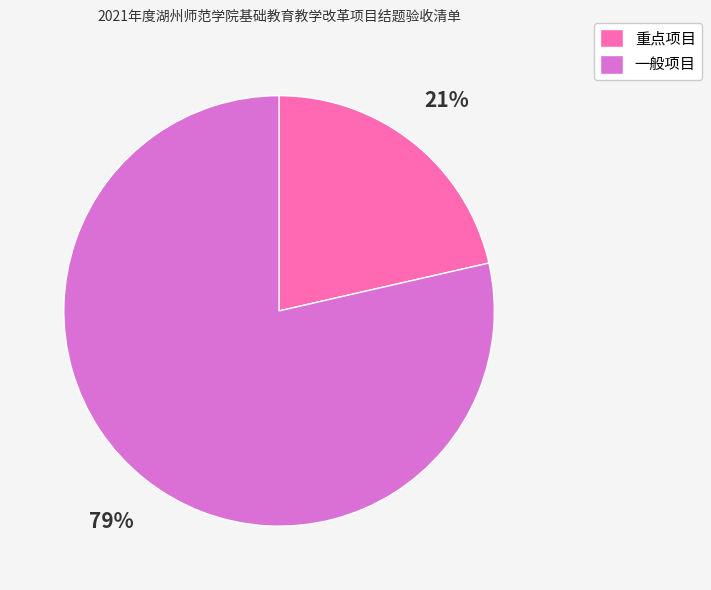

Is the sum of 一般项目 and 重点项目 greater than half?

Yes